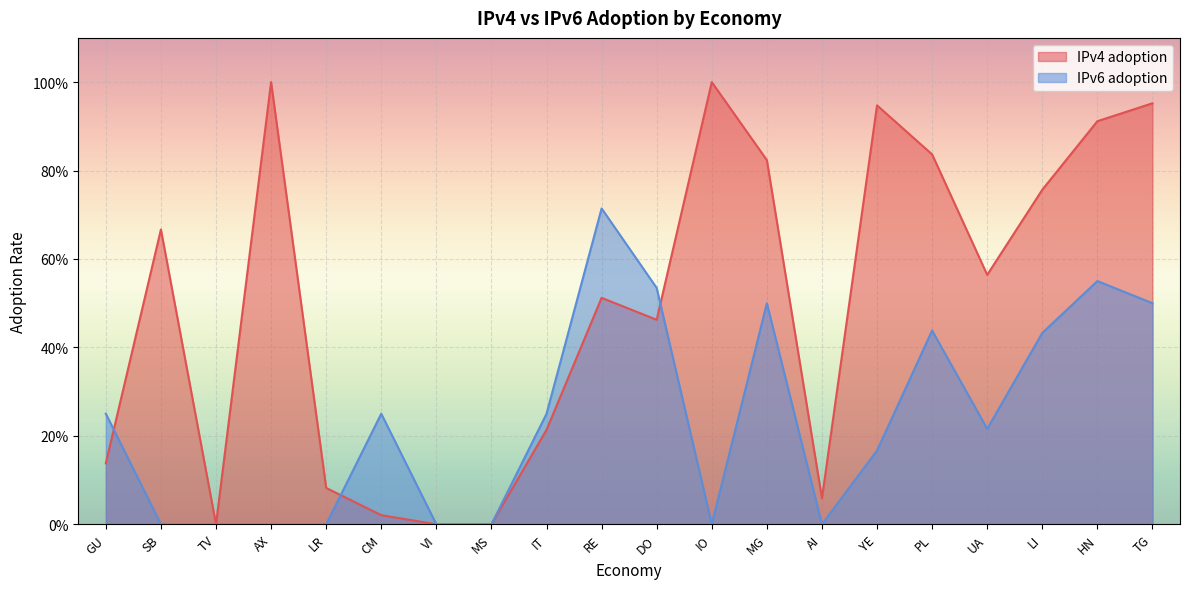

Rank the series by their average value, from lowest to highest.

IPv6 adoption, IPv4 adoption